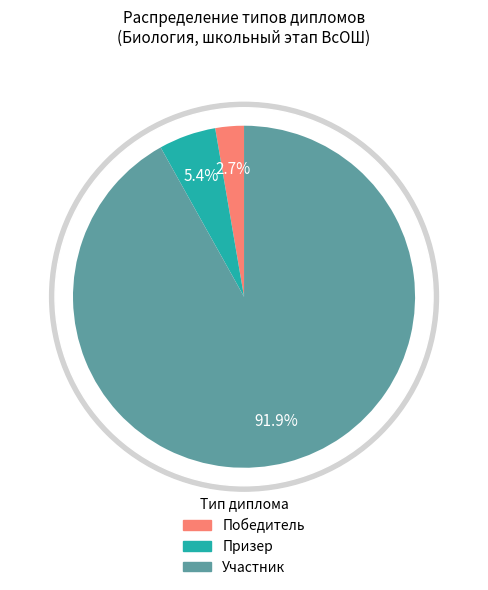

What is the smallest slice in the pie chart?

Победитель